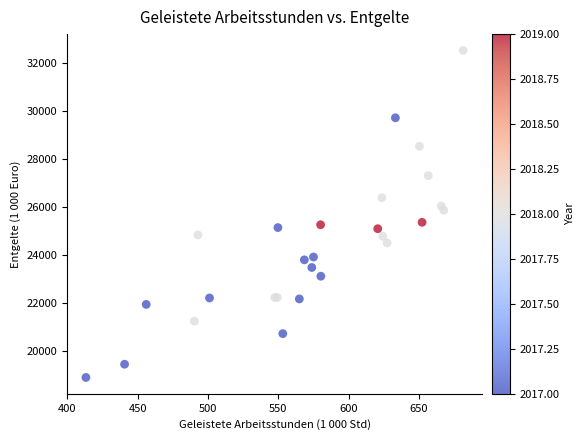

What Y value in the scatter plot is closest to 25693?

25850.6